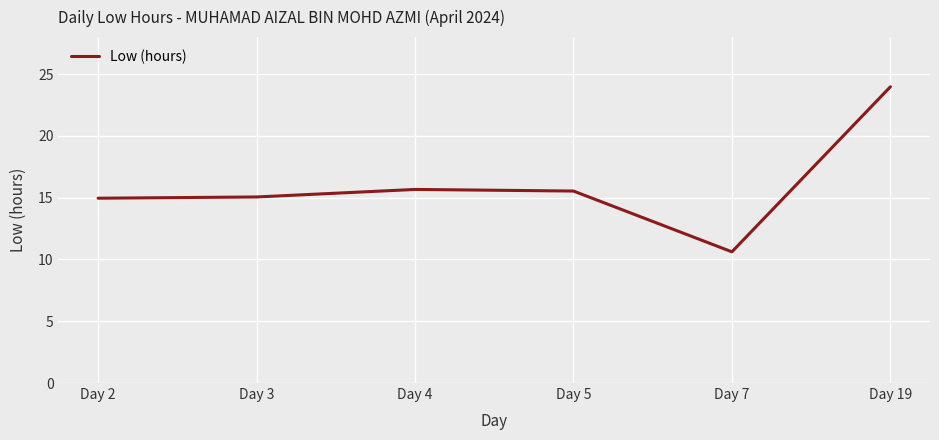

Read the value at Day 3.

15.1